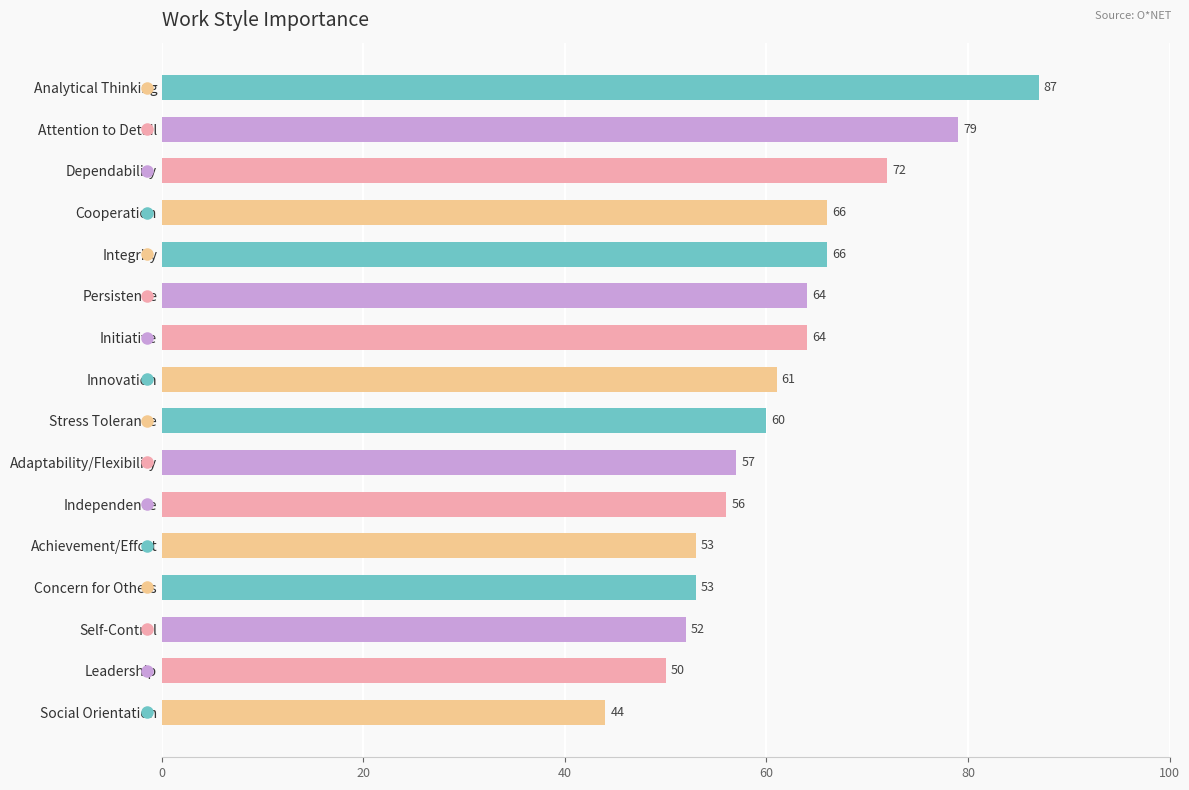

True or false: the data shows 64 at Persistence.

True